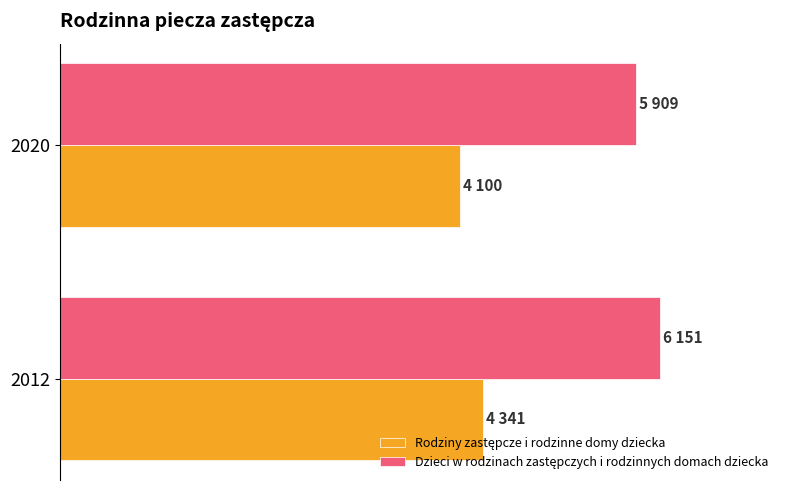

What is the minimum value shown in the chart?

4100